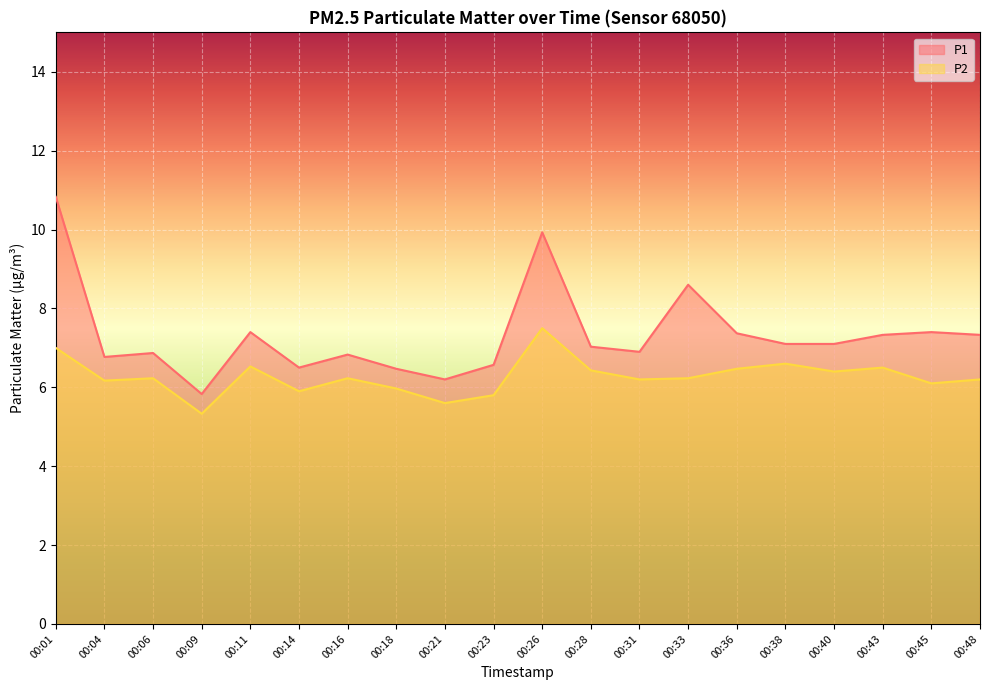

How many interior local valleys does the P1 series have?

5